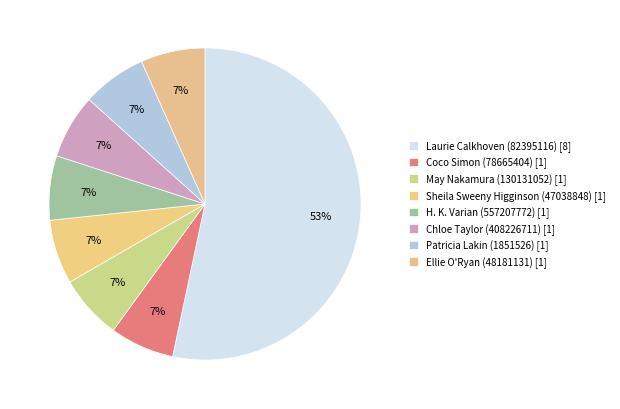

To the nearest percent, what is the difference between the Laurie Calkhoven (82395116) and May Nakamura (130131052) slice percentages?

47%